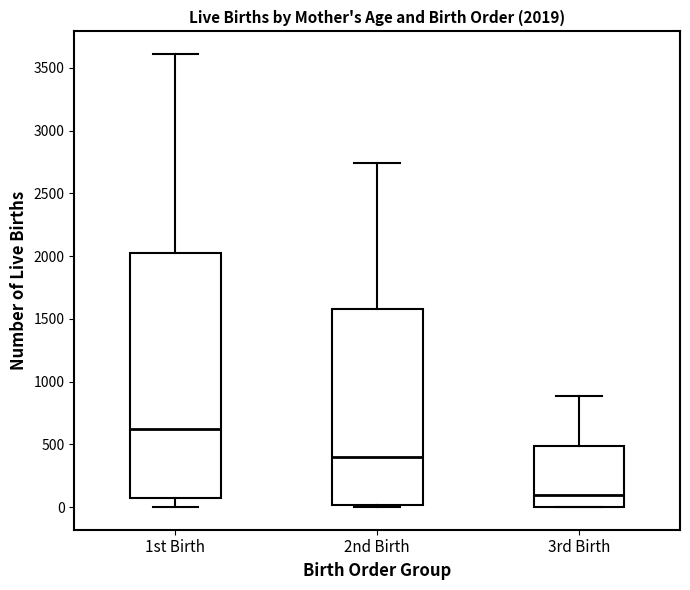

Which box is the tallest, from its lower edge to its upper edge?

1st Birth